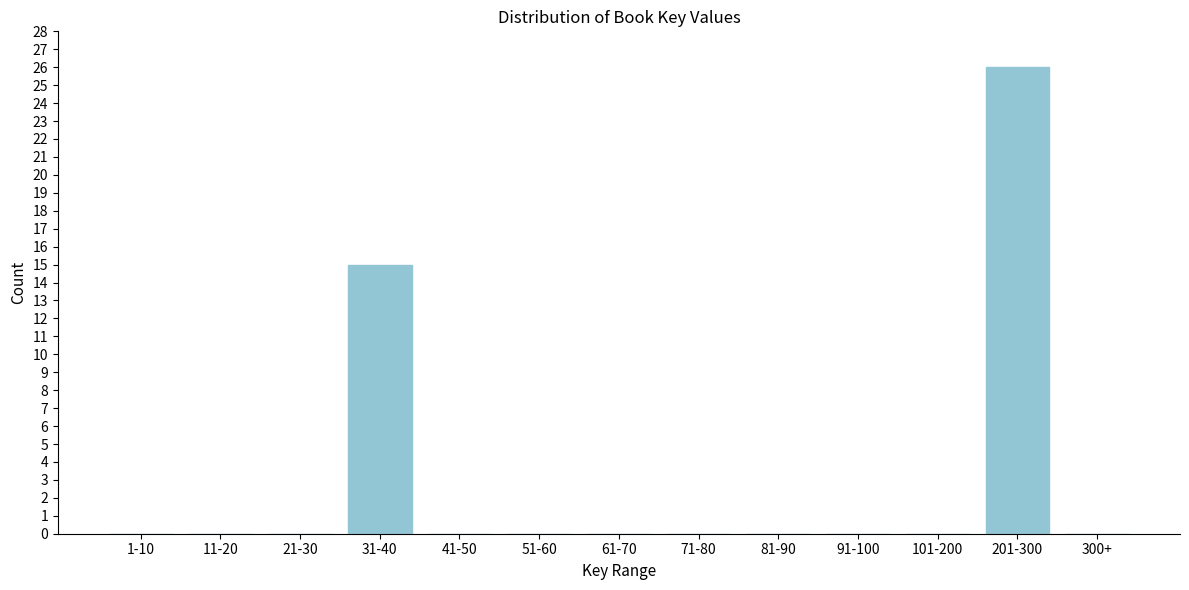

Reading left to right, list all the values displayed in this chart.

1-10=0	11-20=0	21-30=0	31-40=15	41-50=0	51-60=0	61-70=0	71-80=0	81-90=0	91-100=0	101-200=0	201-300=26	300+=0